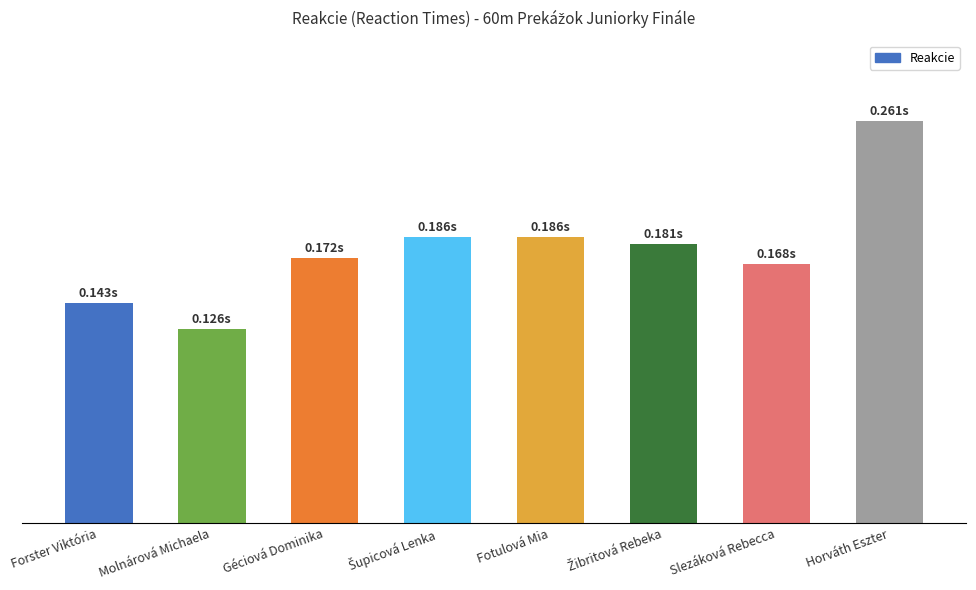

What is the sum of all values?

1.4